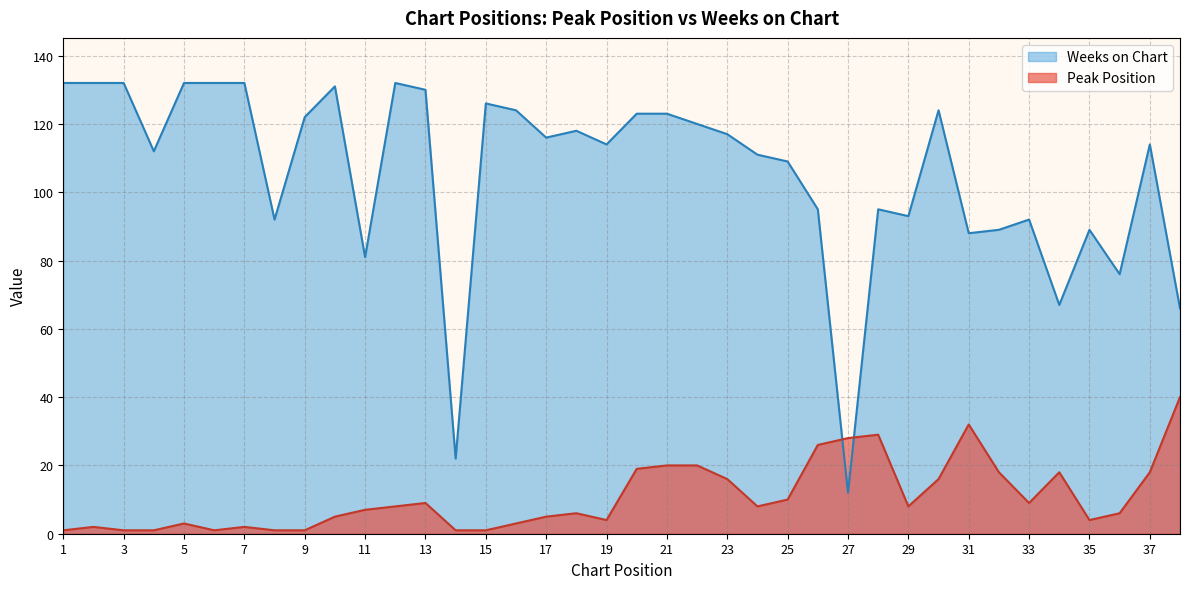

What is the approximate value of Peak Position at 38, to the nearest 5?

40